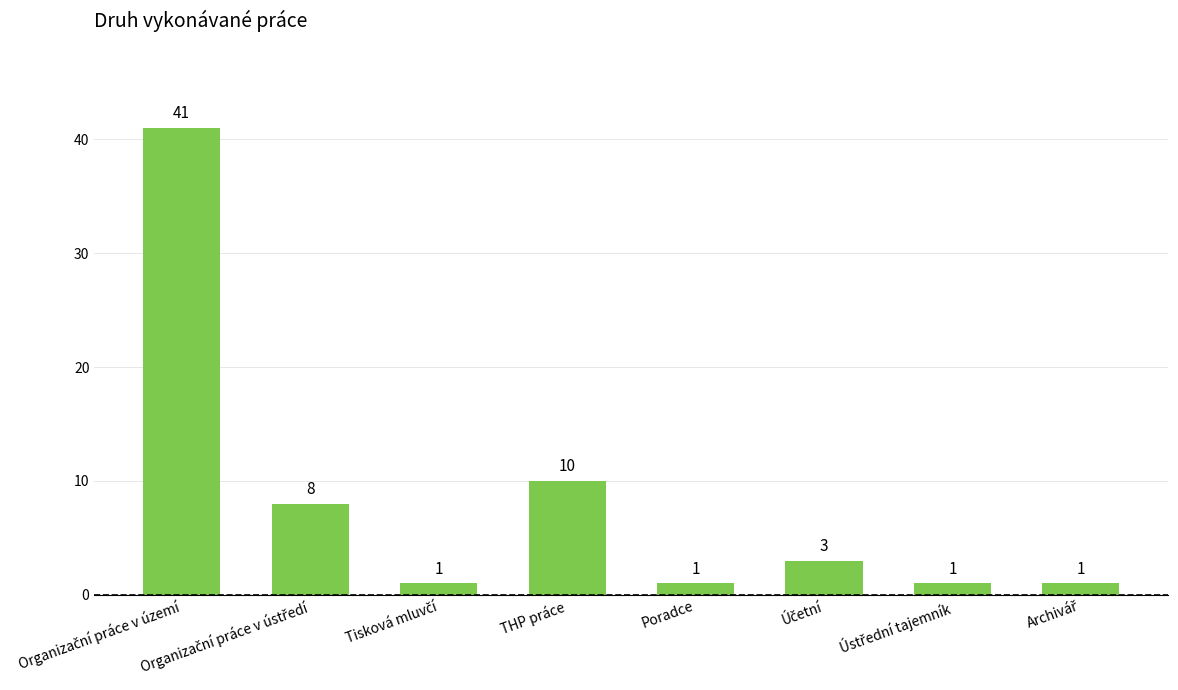

Is it true that the value at THP práce is 4?

False